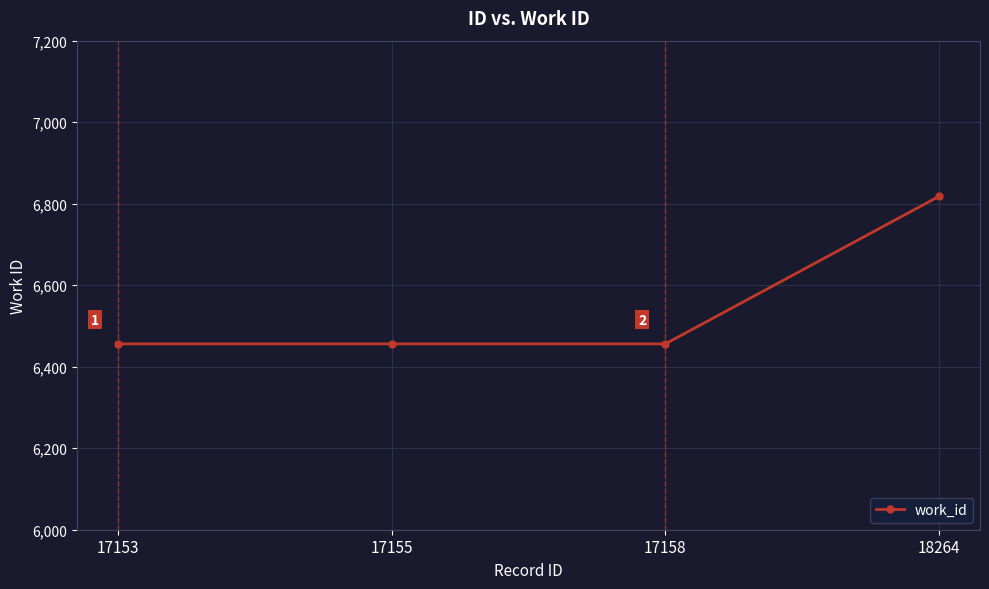

True or false: the data has more than 1 interior local peaks.

False